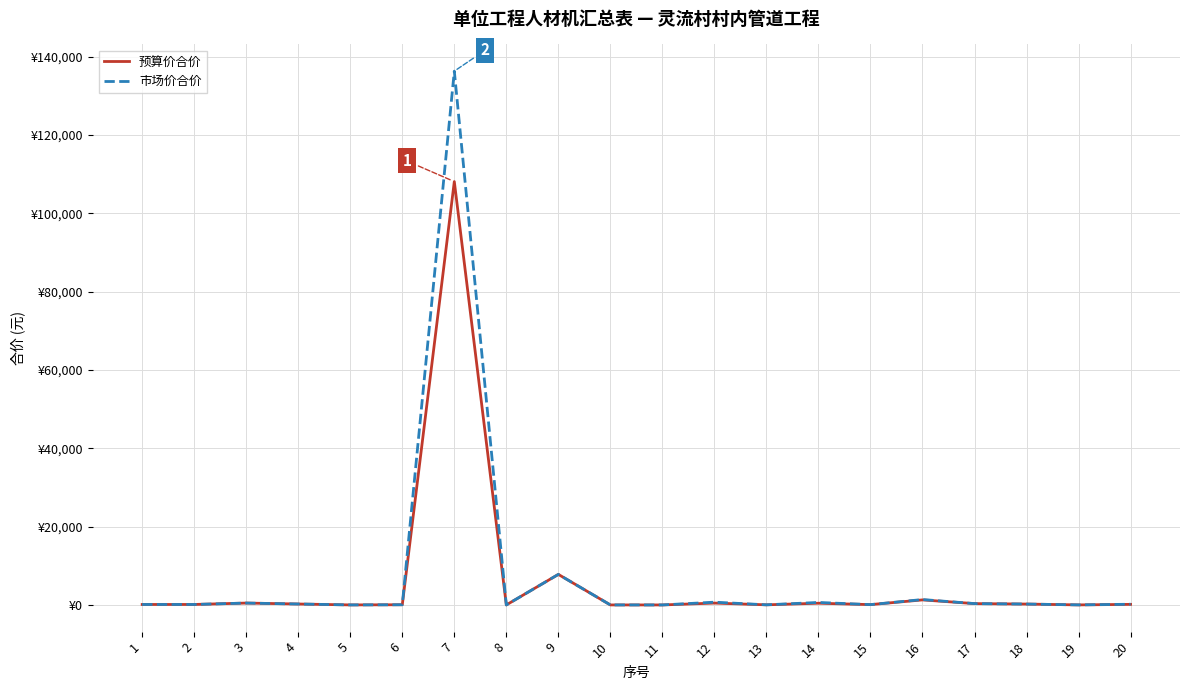

True or false: 市场价合价 and 预算价合价 intersect in this chart.

False